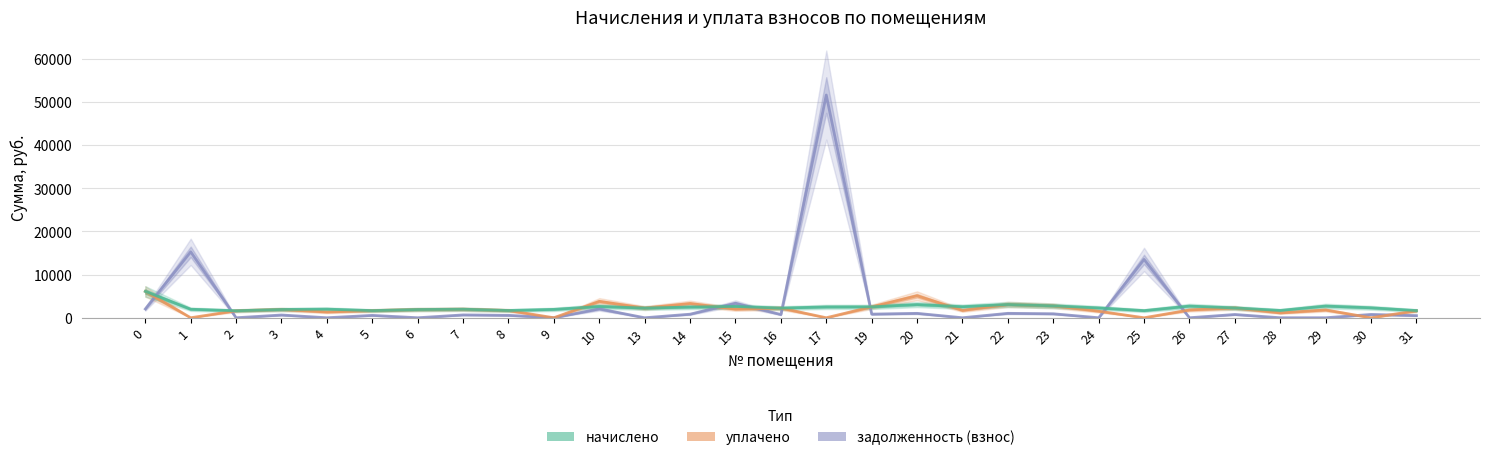

The начислено series shows 1076.7 at 26. True or false?

False